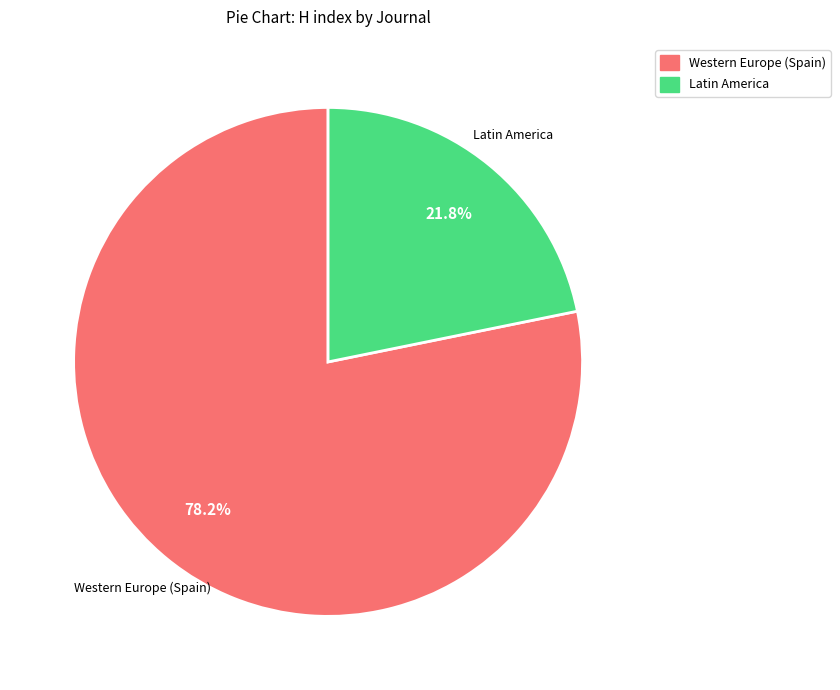

Does any single category account for the majority?

Yes